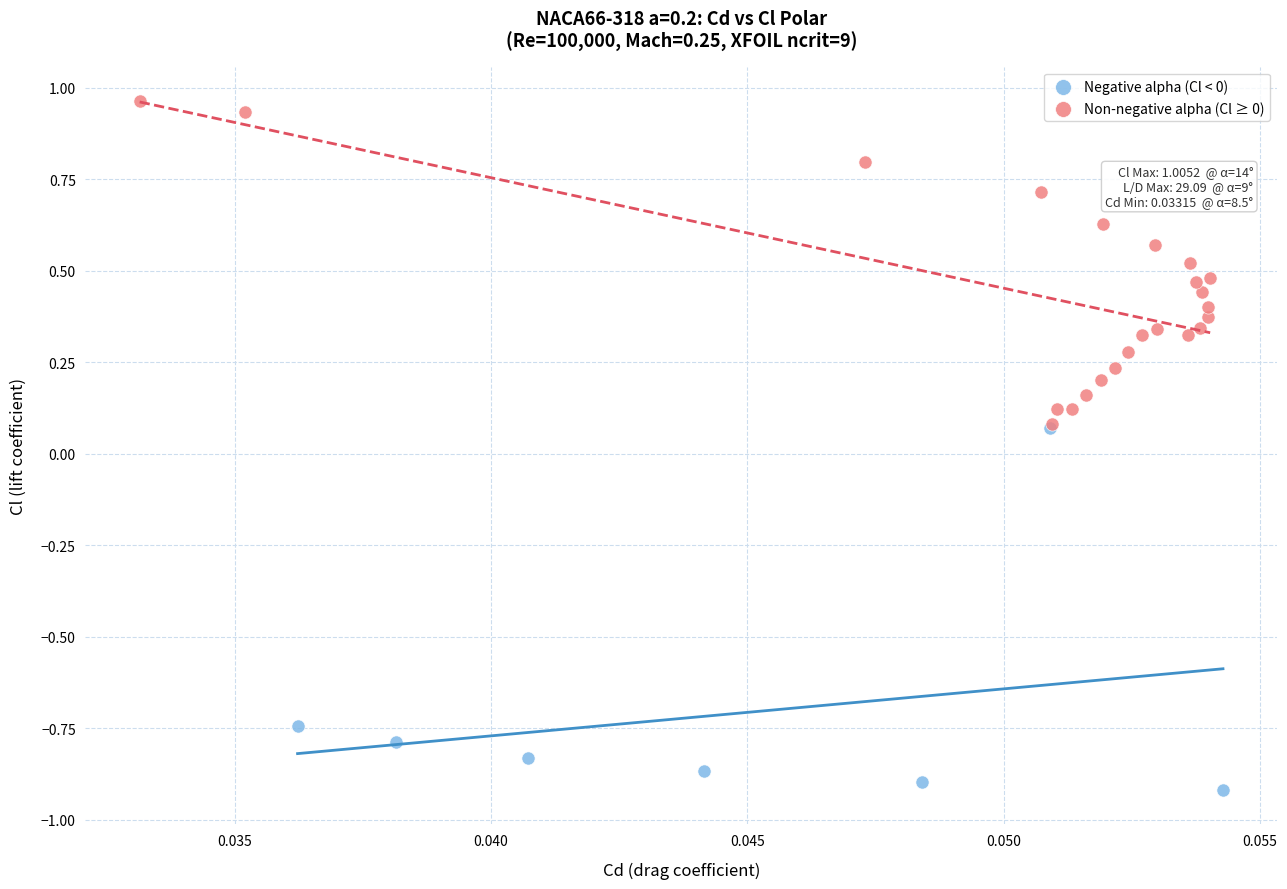

Which series contains the highest Y value?

Non-negative alpha (Cl ≥ 0)